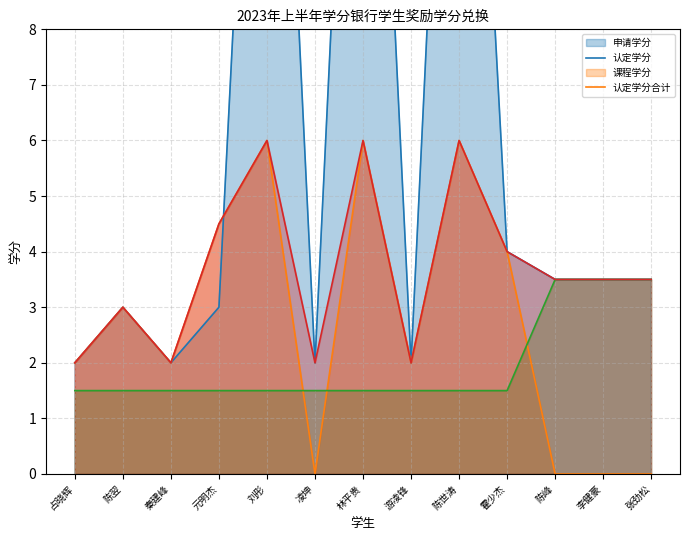

Reading right to left, what are all the values shown in this chart?

申请学分: 张劲松=3.5	李健豪=3.5	陈峰=3.5	霍少杰=4.0	陈世涛=20.0	游凌锋=2.0	林平贵=20.0	凌坤=2.0	刘彤=20.0	元明杰=3.0	秦建峰=2.0	陈翌=3.0	占晓辉=2.0
认定学分: 张劲松=0.0	李健豪=0.0	陈峰=0.0	霍少杰=4.0	陈世涛=6.0	游凌锋=2.0	林平贵=6.0	凌坤=0.0	刘彤=6.0	元明杰=4.5	秦建峰=2.0	陈翌=3.0	占晓辉=2.0
课程学分: 张劲松=3.5	李健豪=3.5	陈峰=3.5	霍少杰=1.5	陈世涛=1.5	游凌锋=1.5	林平贵=1.5	凌坤=1.5	刘彤=1.5	元明杰=1.5	秦建峰=1.5	陈翌=1.5	占晓辉=1.5
认定学分合计: 张劲松=3.5	李健豪=3.5	陈峰=3.5	霍少杰=4.0	陈世涛=6.0	游凌锋=2.0	林平贵=6.0	凌坤=2.0	刘彤=6.0	元明杰=4.5	秦建峰=2.0	陈翌=3.0	占晓辉=2.0